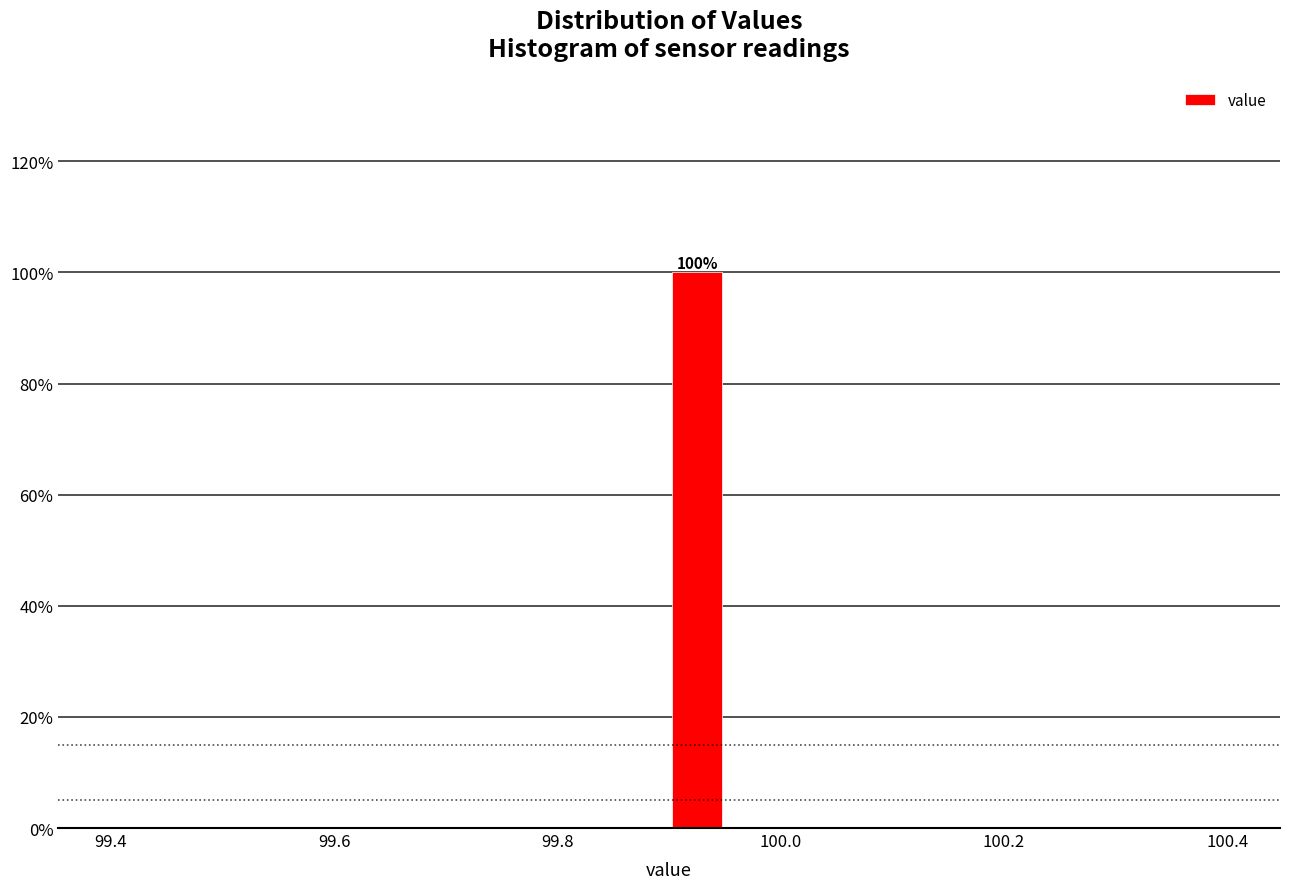

Around what value on the x-axis is the tallest bar? Give the approximate position of its centre, as read against the axis.

99.92